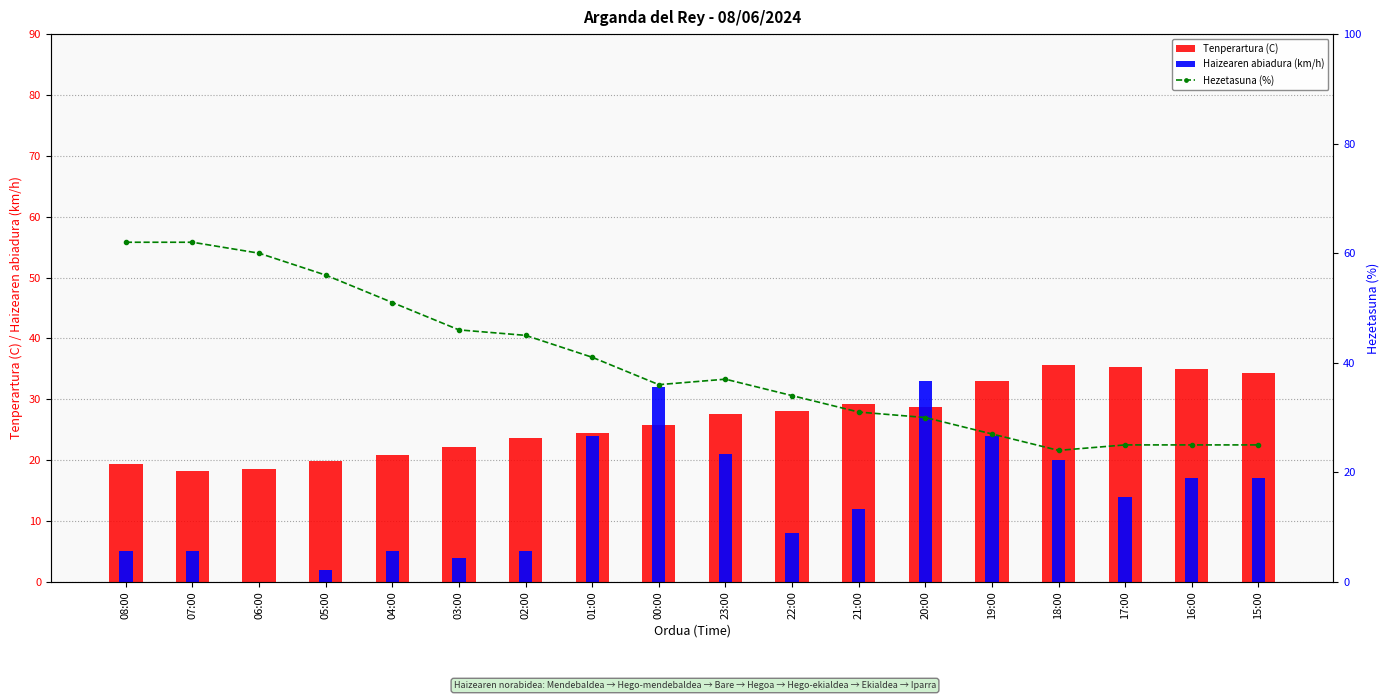

What is the maximum value shown in the chart?

62.0